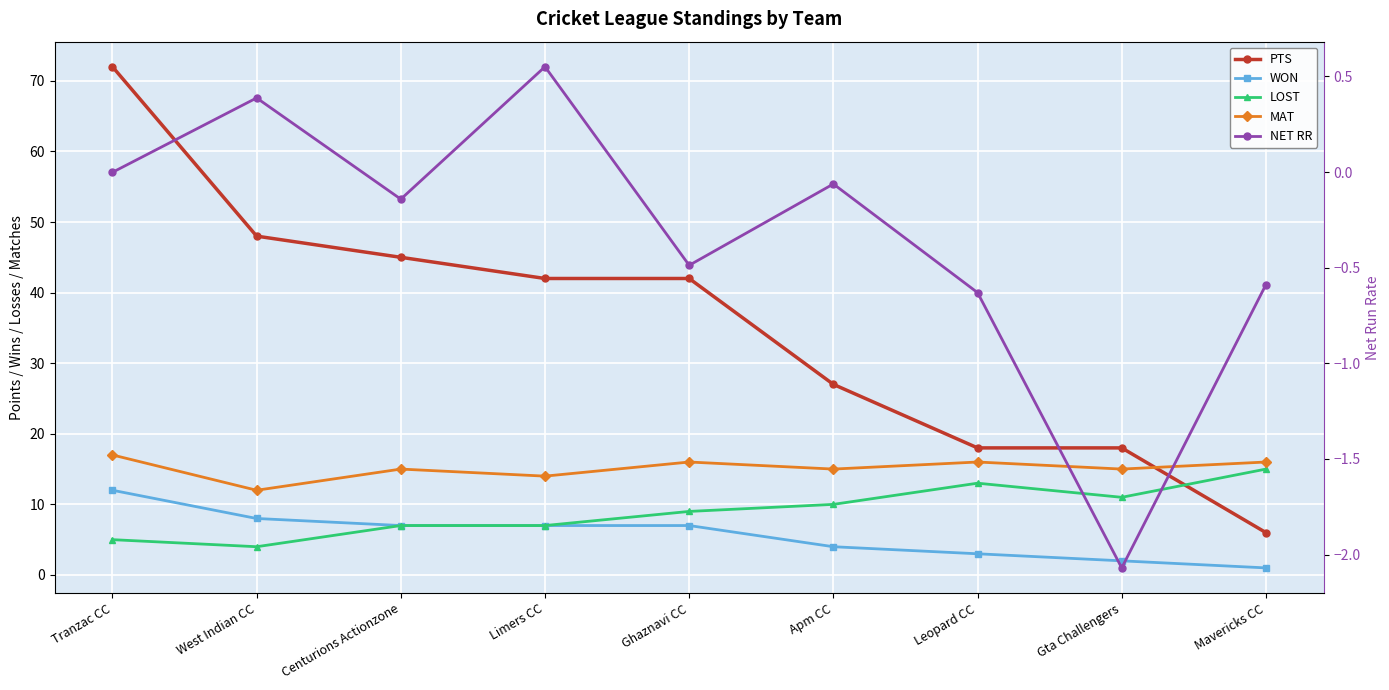

What is the sum of all MAT values?

136.0